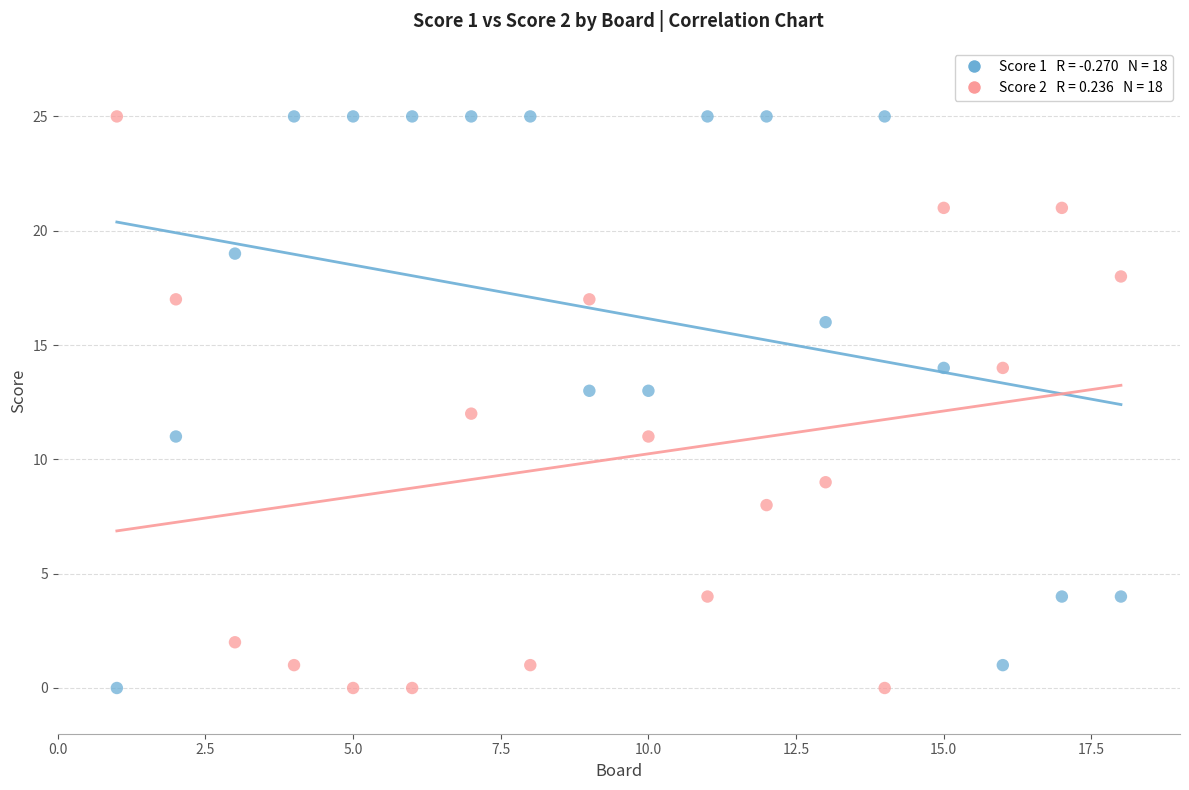

Across all data points, what is the range of Y values (max minus min)?

25